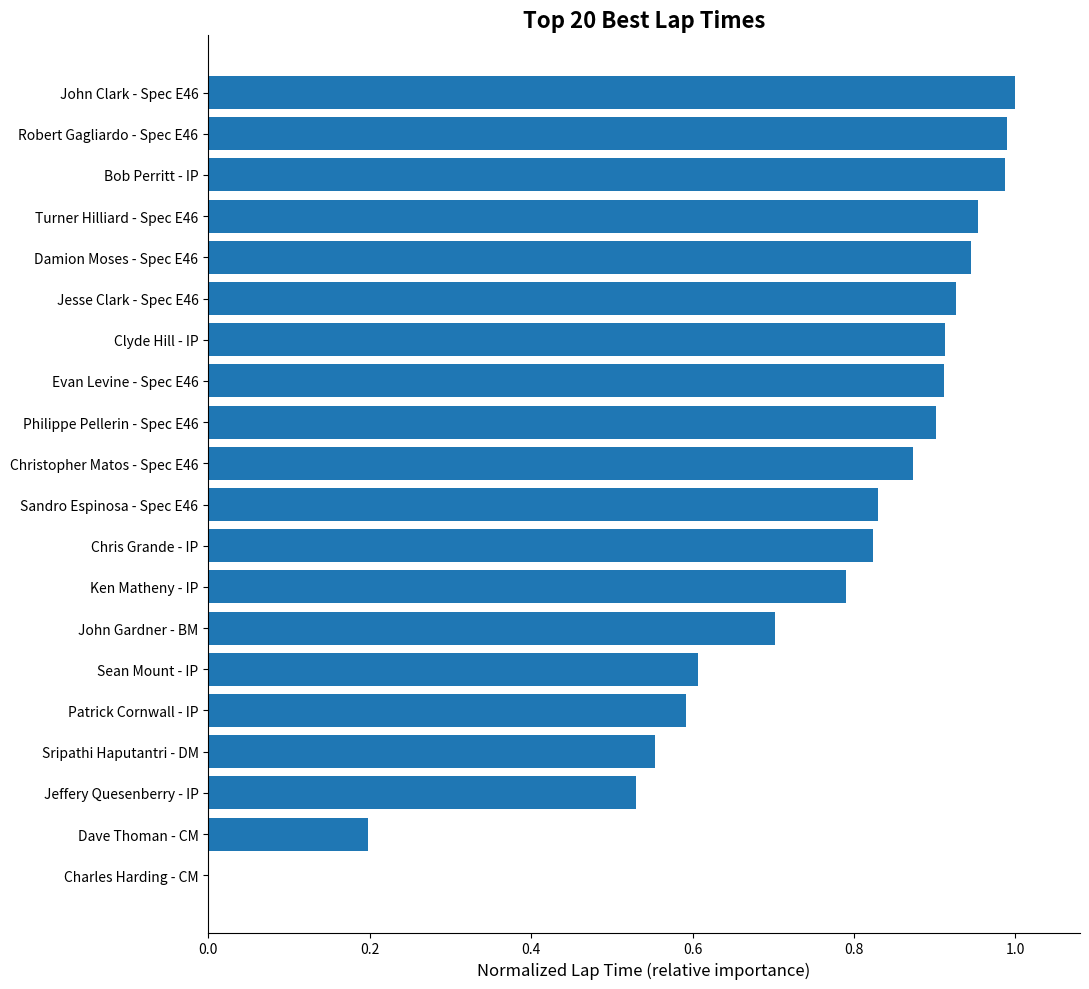

At which category does the chart reach its peak across all series?

John Clark - Spec E46